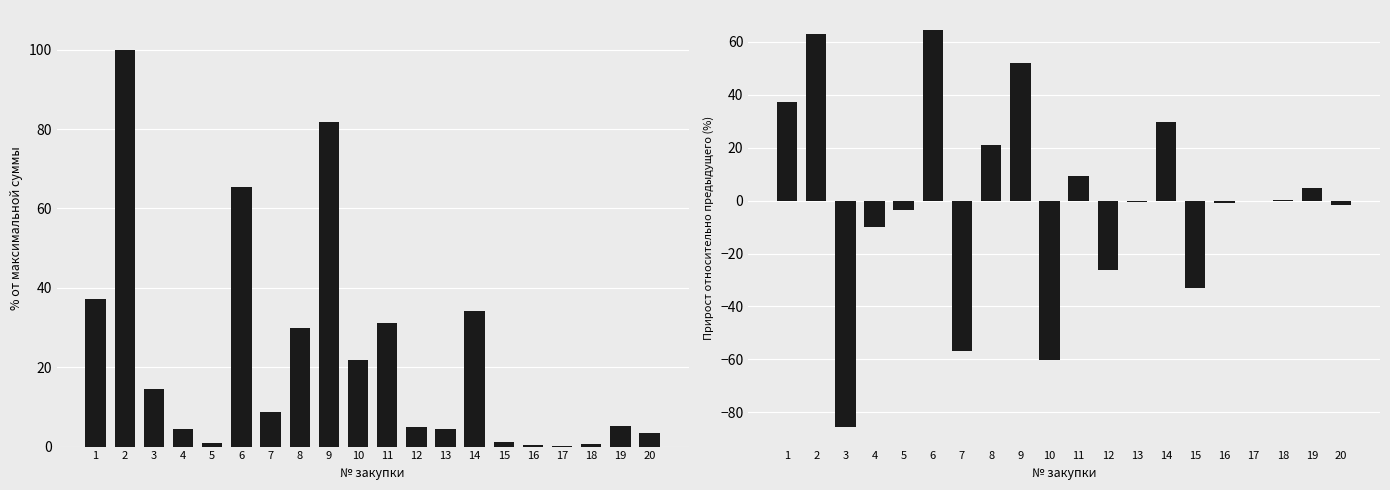

List the series in order of their peak value, lowest first.

Прирост суммы (тенге), Общая сумма (тенге)